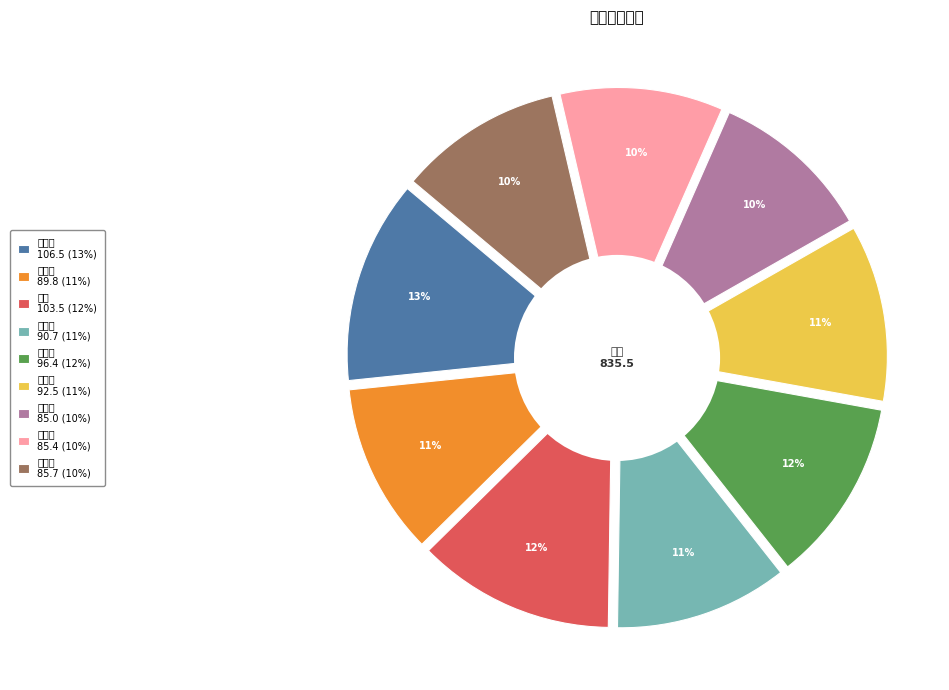

Count the number of slices in the pie.

9